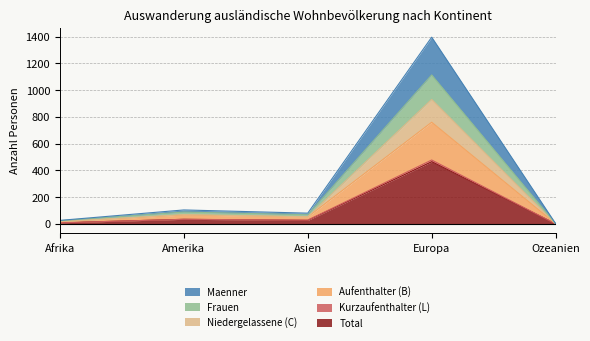

Rank the categories by Frauen value from lowest to highest.

Ozeanien, Afrika, Asien, Amerika, Europa